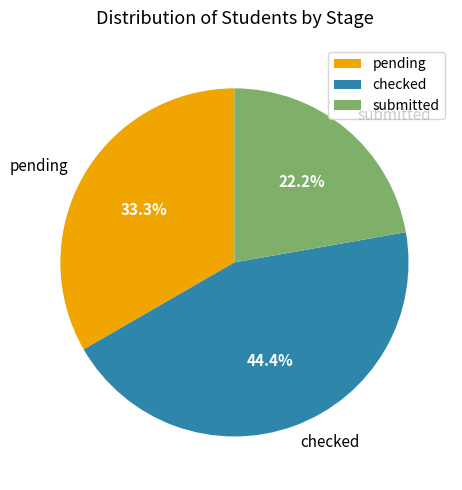

How many slices are in this pie chart?

3